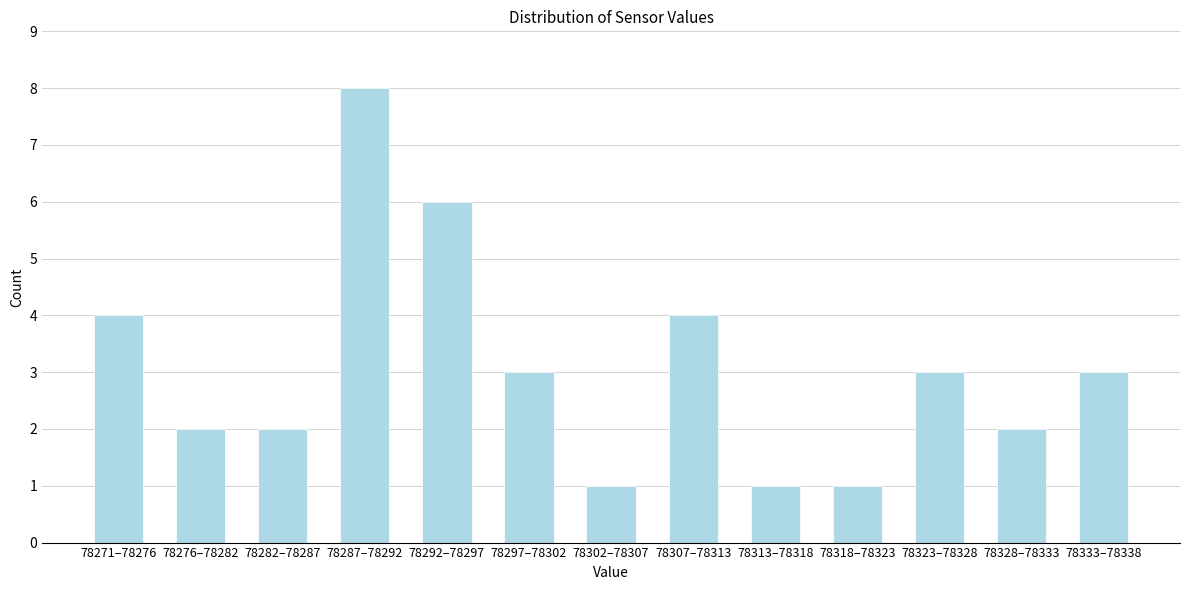

Reading left to right, extract all data points from this chart.

4	2	2	8	6	3	1	4	1	1	3	2	3